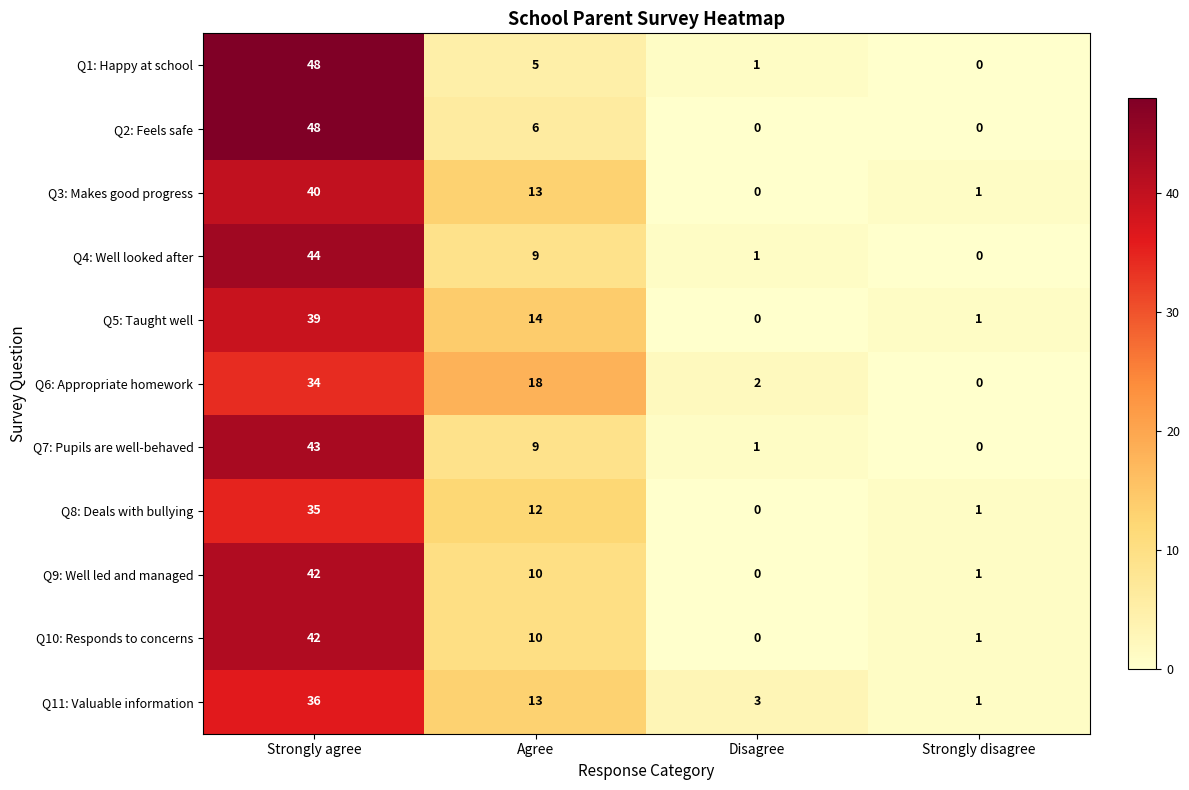

What is the difference between the highest and lowest values at Disagree?

3